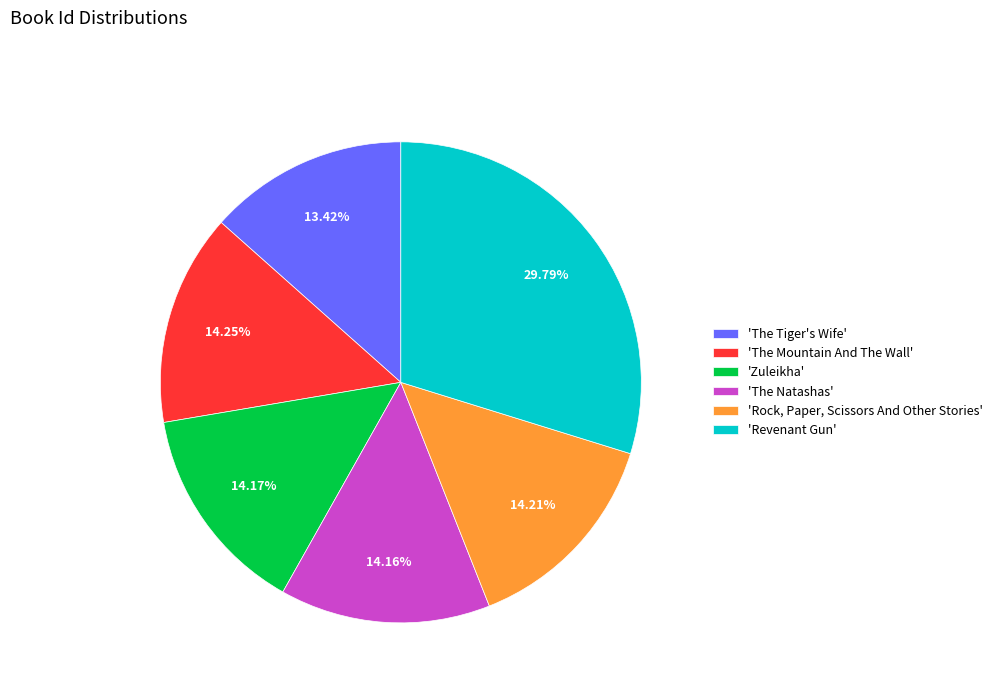

Which has a higher value, 'Revenant Gun' or 'Rock, Paper, Scissors And Other Stories'?

'Revenant Gun'